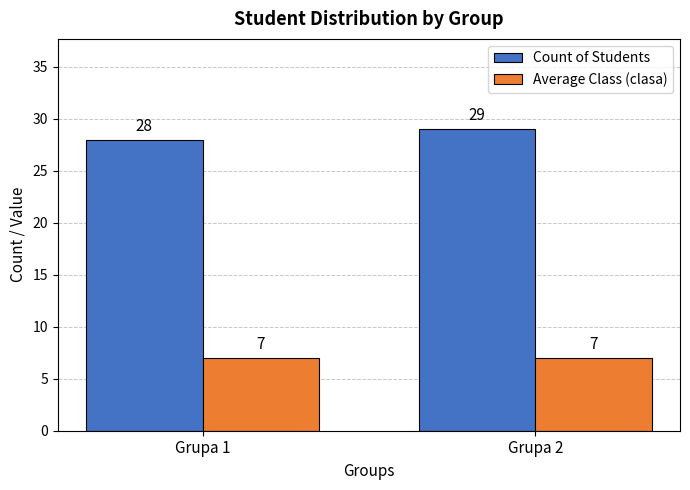

Reading left to right, list all the values displayed in this chart.

Count of Students: Grupa 1=28	Grupa 2=29
Average Class (clasa): Grupa 1=7	Grupa 2=7